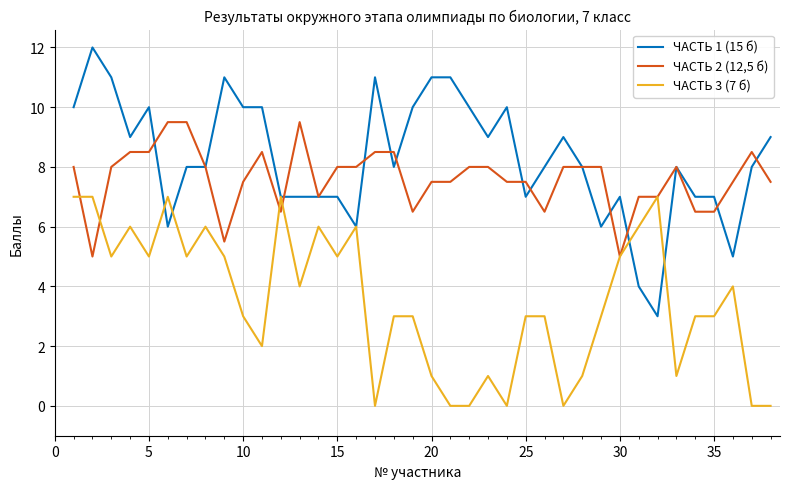

What is the maximum value for ЧАСТЬ 3 (7 б)?

7.0